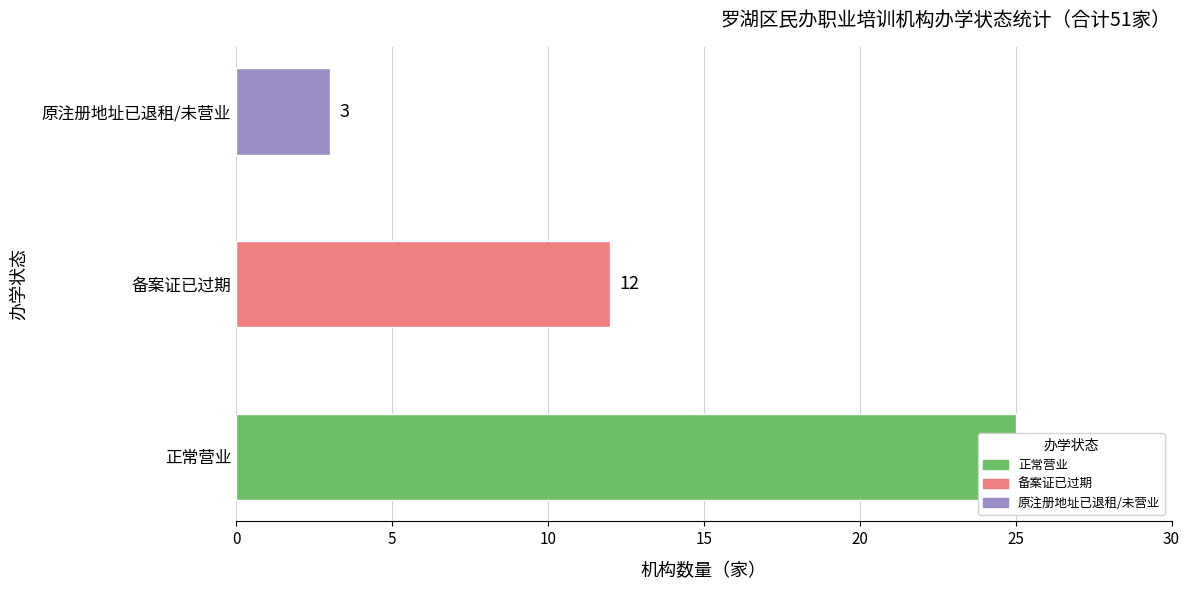

What is the sum of all values?

40